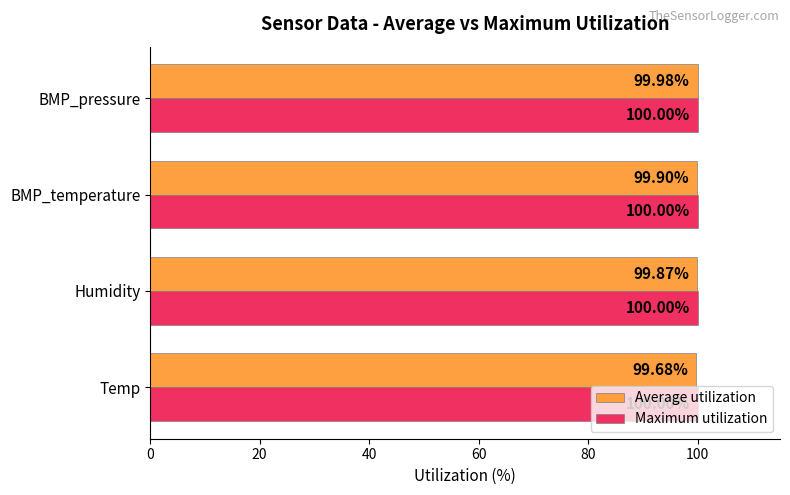

What is the average value of the Average utilization series?

99.9